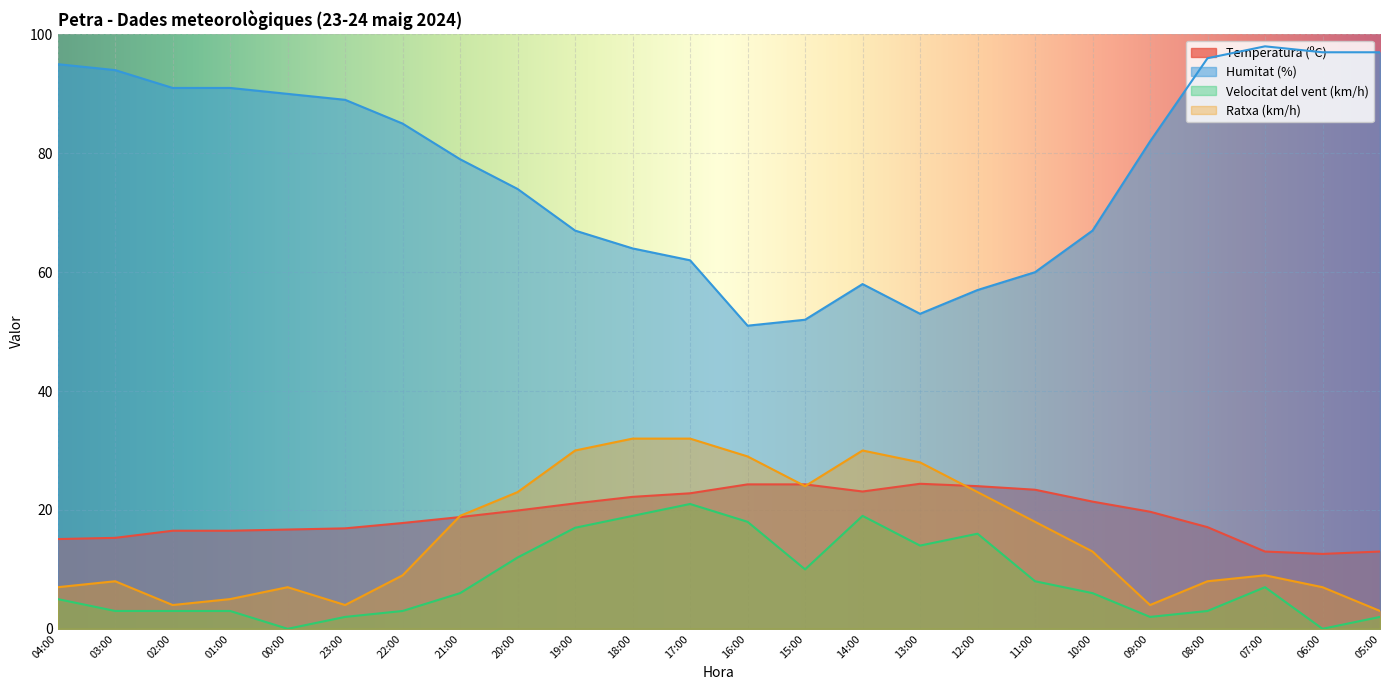

What is the sum of all Ratxa (km/h) values?

376.0